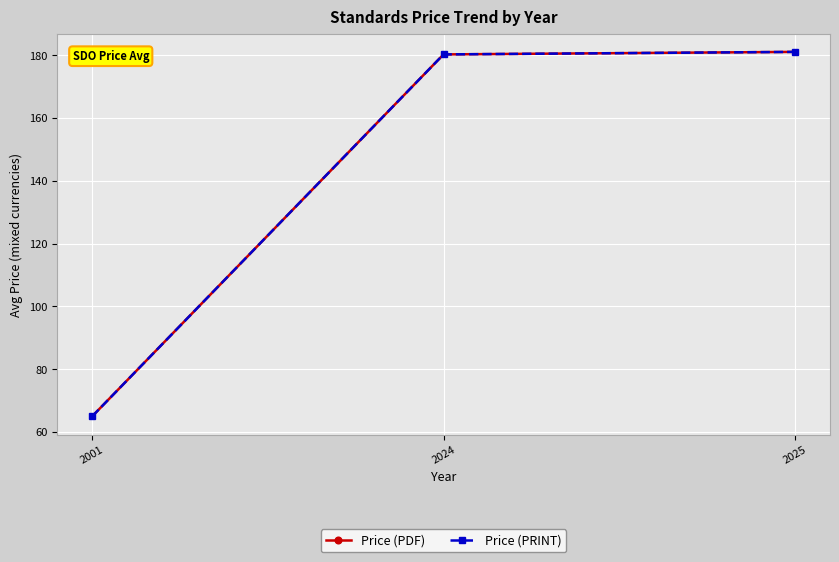

Does the chart have visible grid lines?

Yes